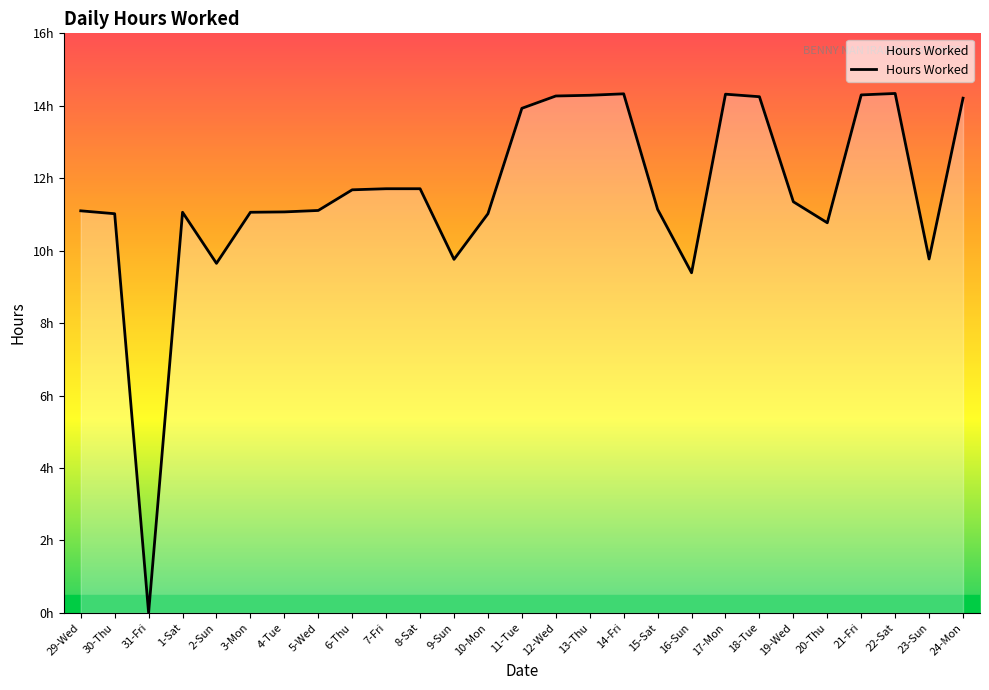

Is this an area chart (filled region under the line)?

Yes